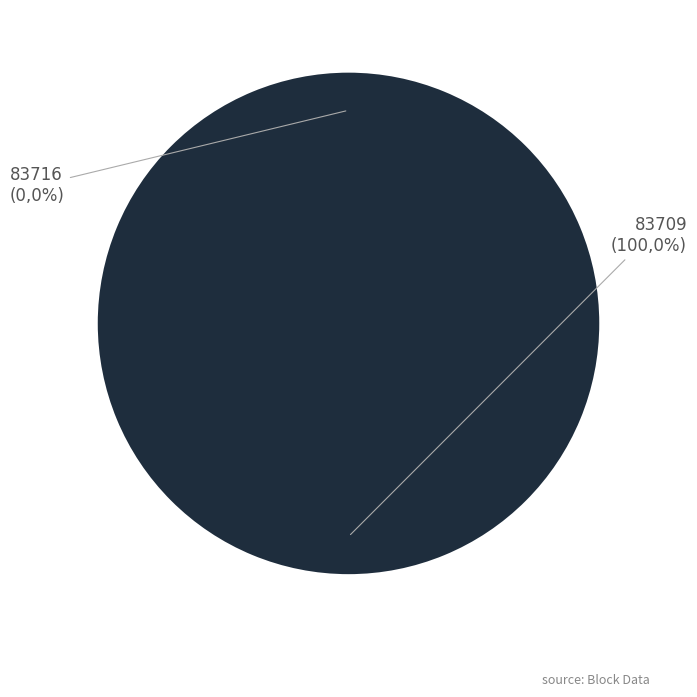

What is the total percentage of 83716 and 83709?

100.0%